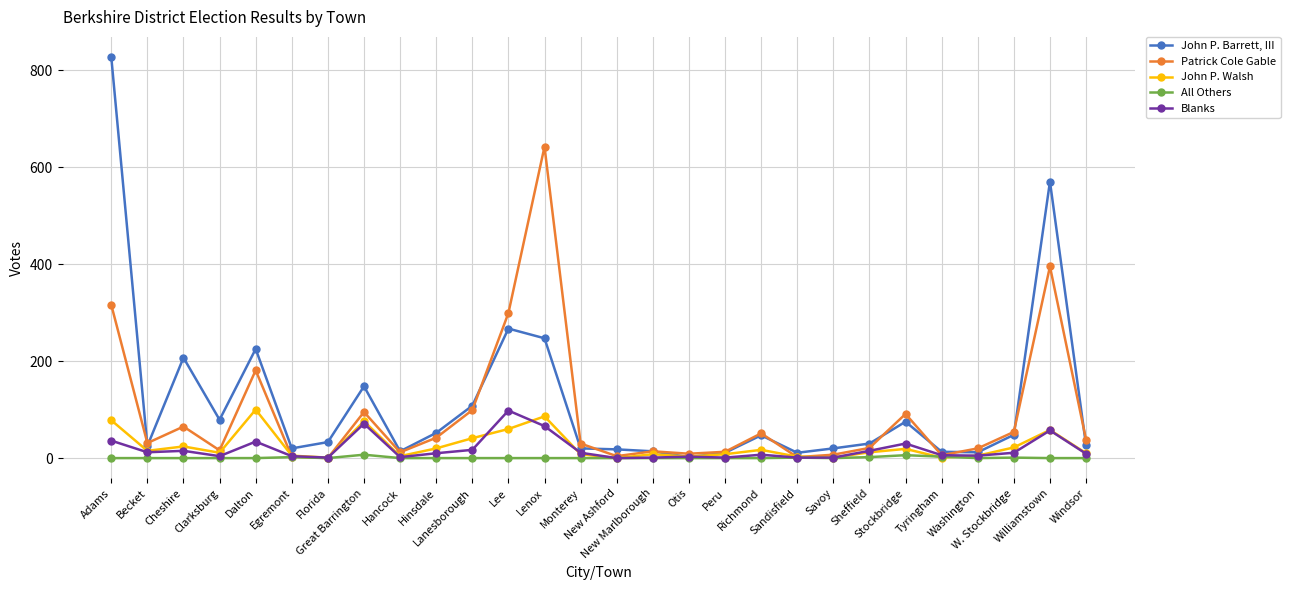

Where is the first local maximum for Patrick Cole Gable?

Cheshire